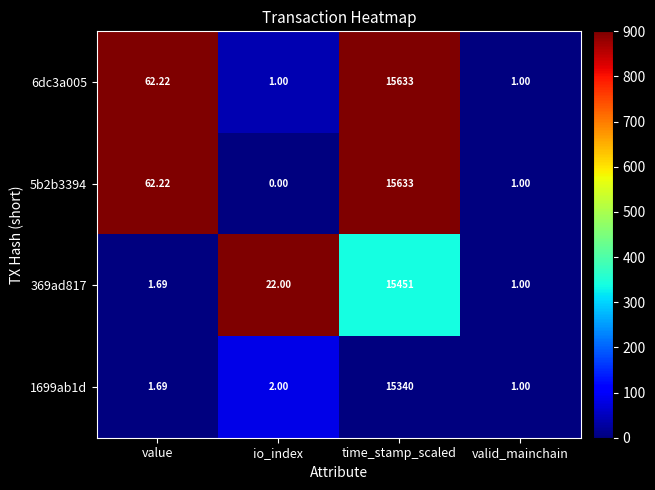

Rank the categories by 369ad817 value from highest to lowest.

time_stamp_scaled, io_index, value, valid_mainchain